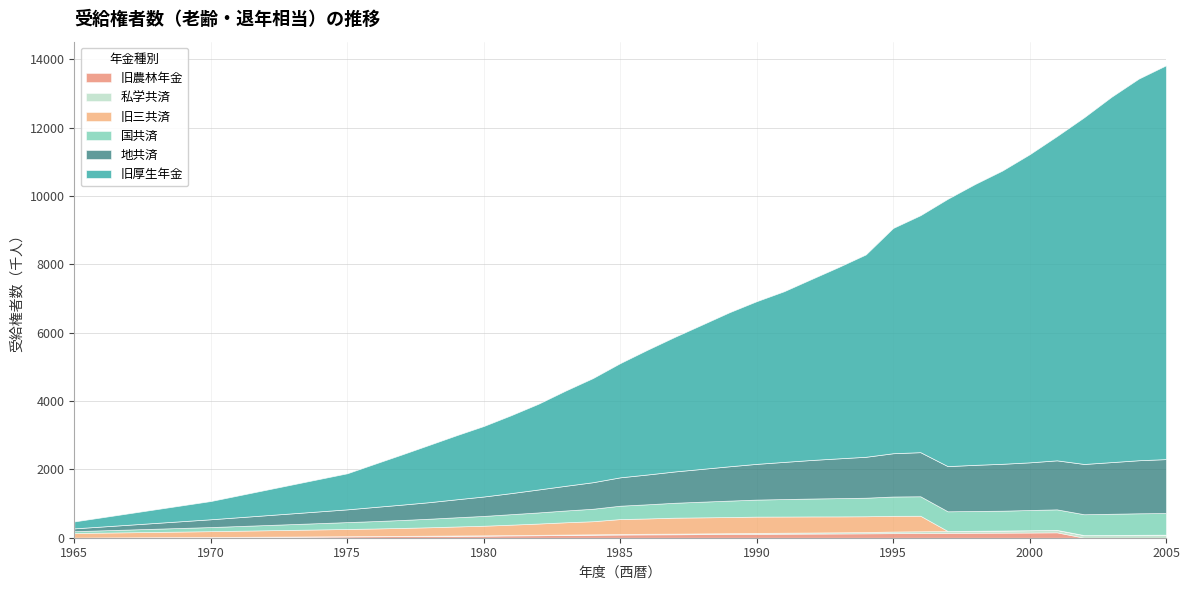

How many values in 旧三共済 are above zero?

24